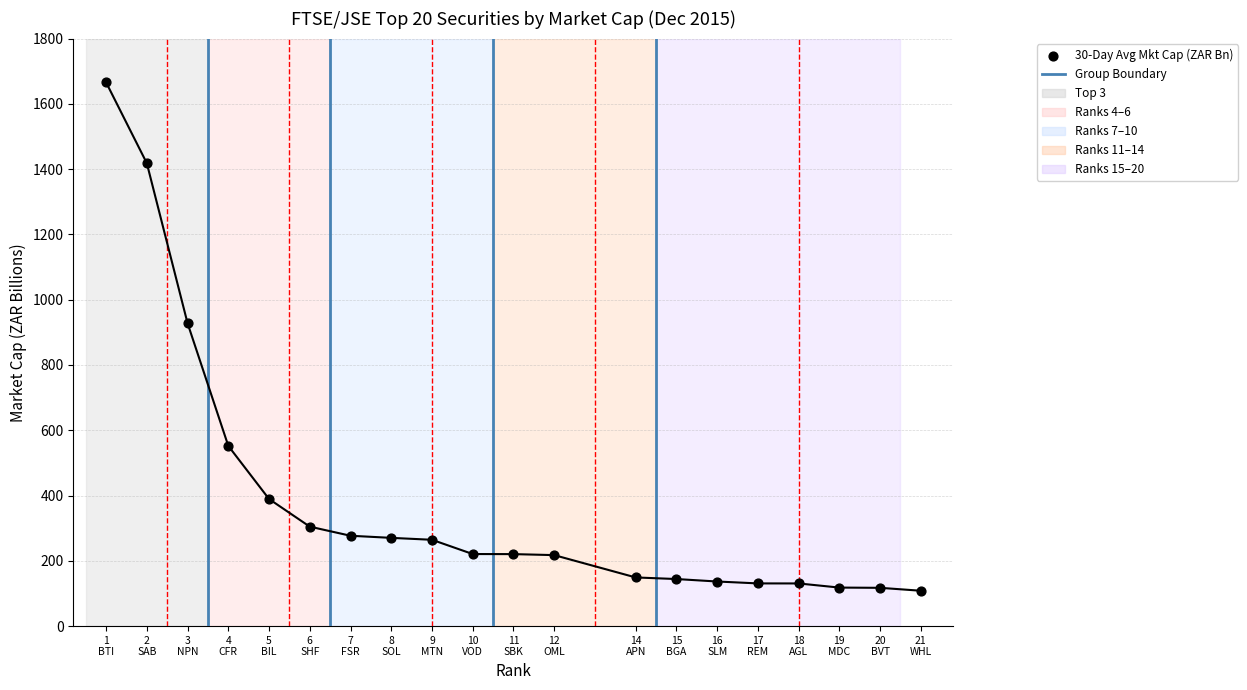

What is the change in value from 4 CFR to 7 FSR?

-275.3